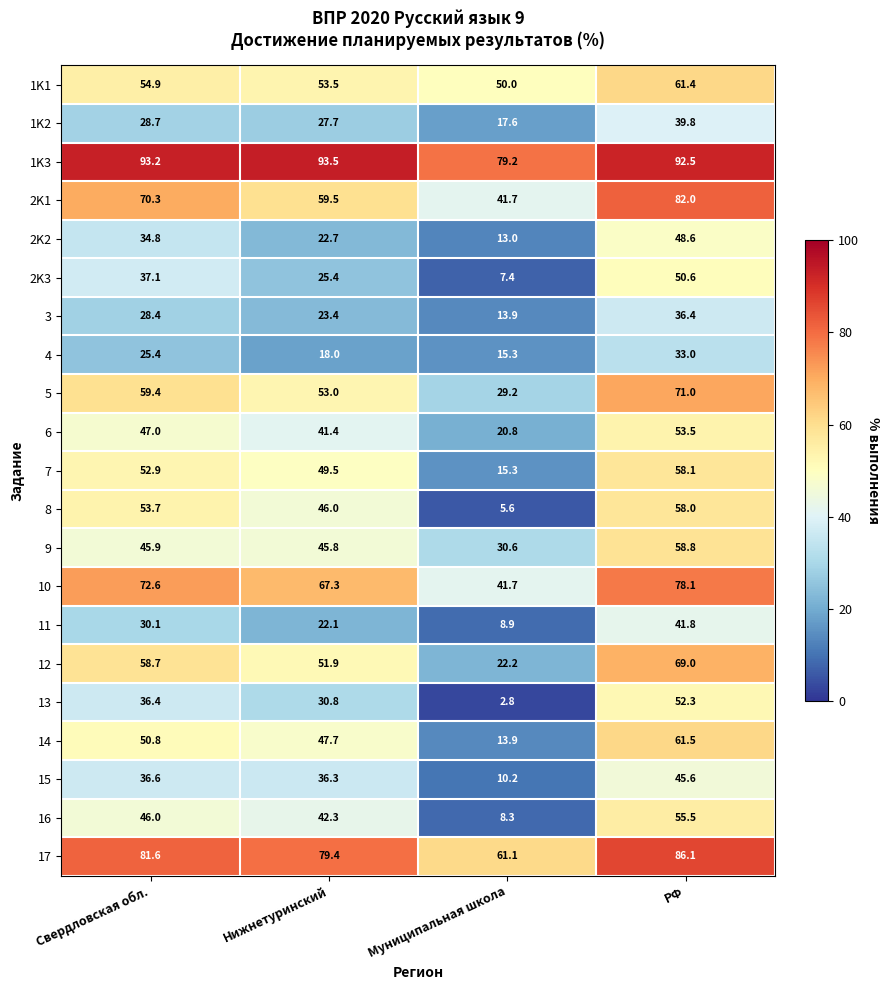

What is the difference between the maximum and minimum values in the 11 series?

32.9